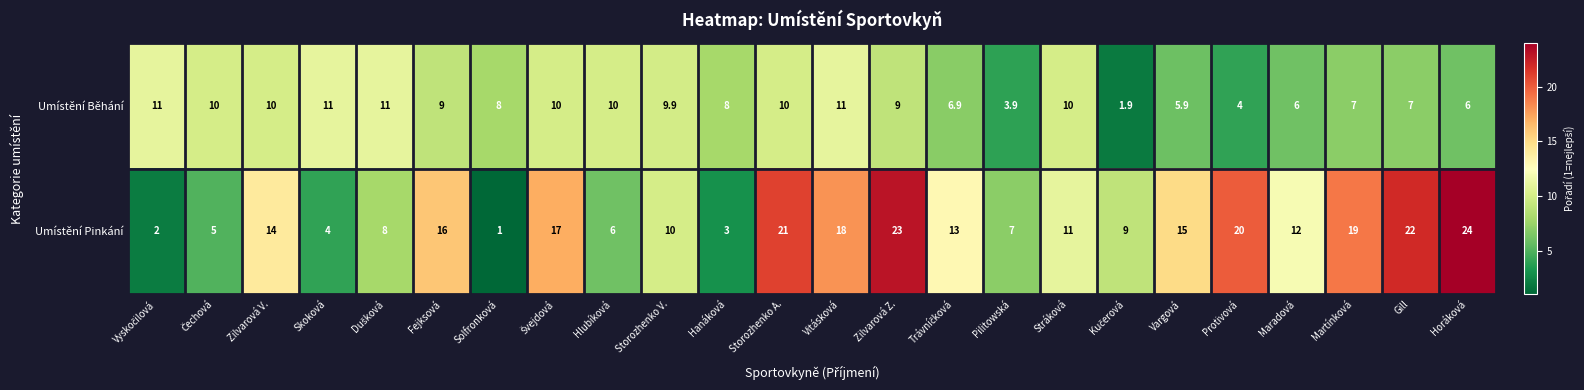

At which category is the sum across all series the highest?

Zilvarová Z.